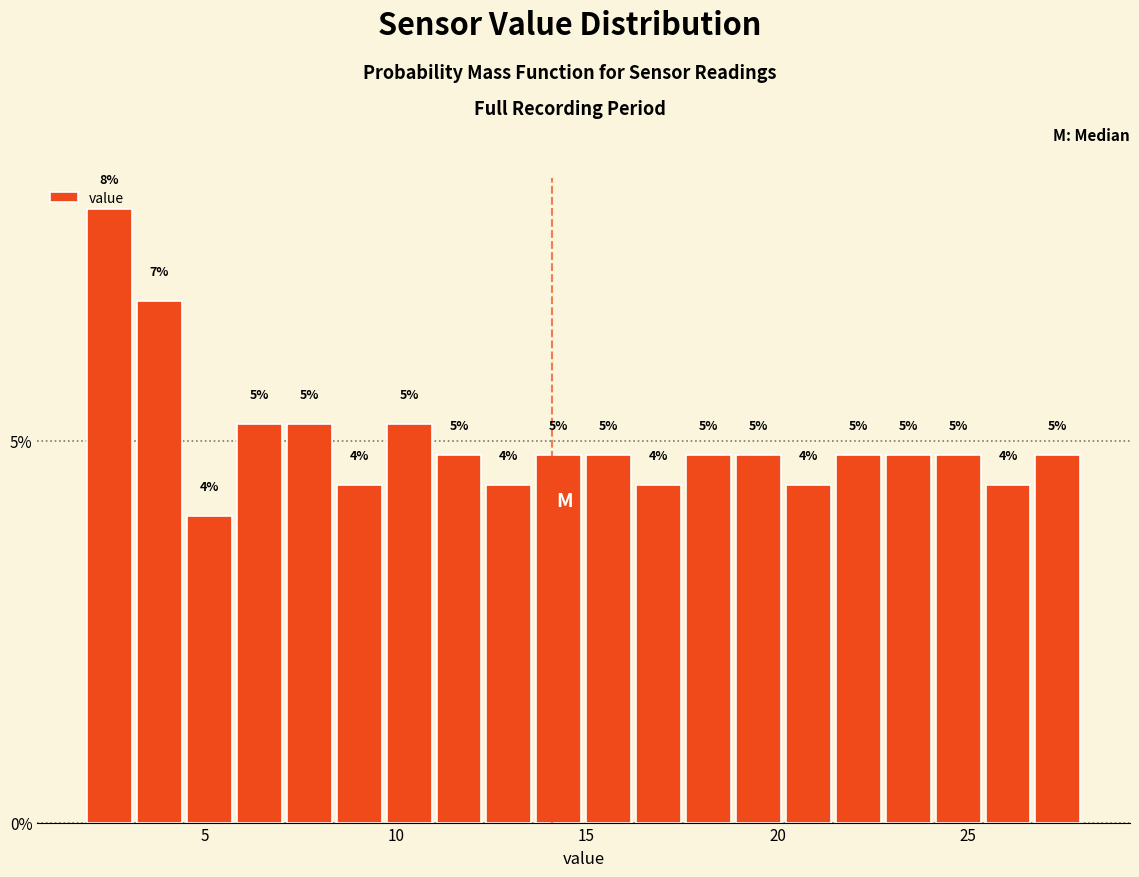

Around what value on the x-axis is the tallest bar? Give the approximate position of its centre, as read against the axis.

2.5